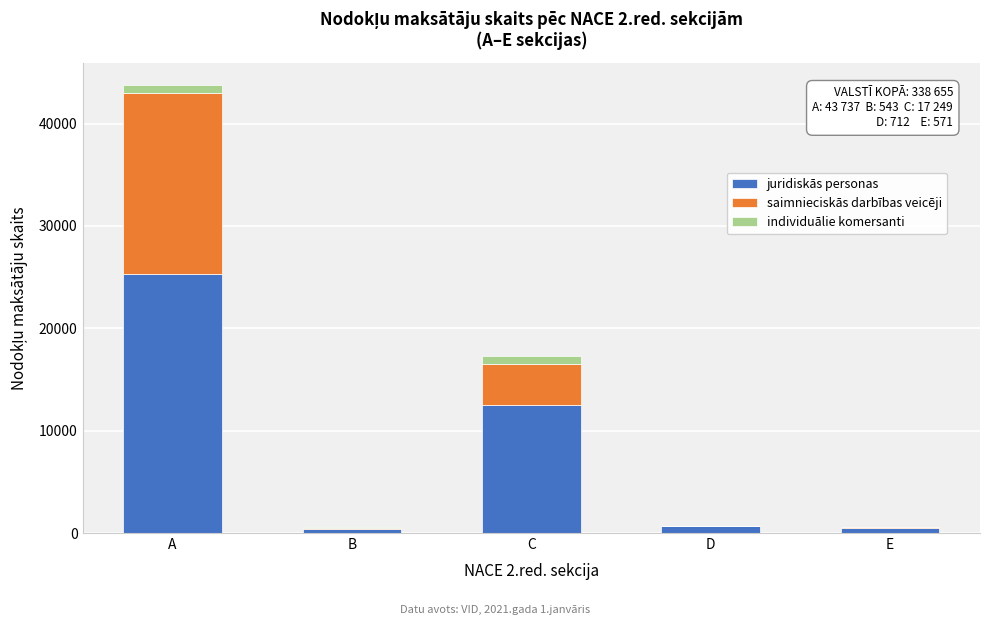

At which category is the sum across all series the highest?

A